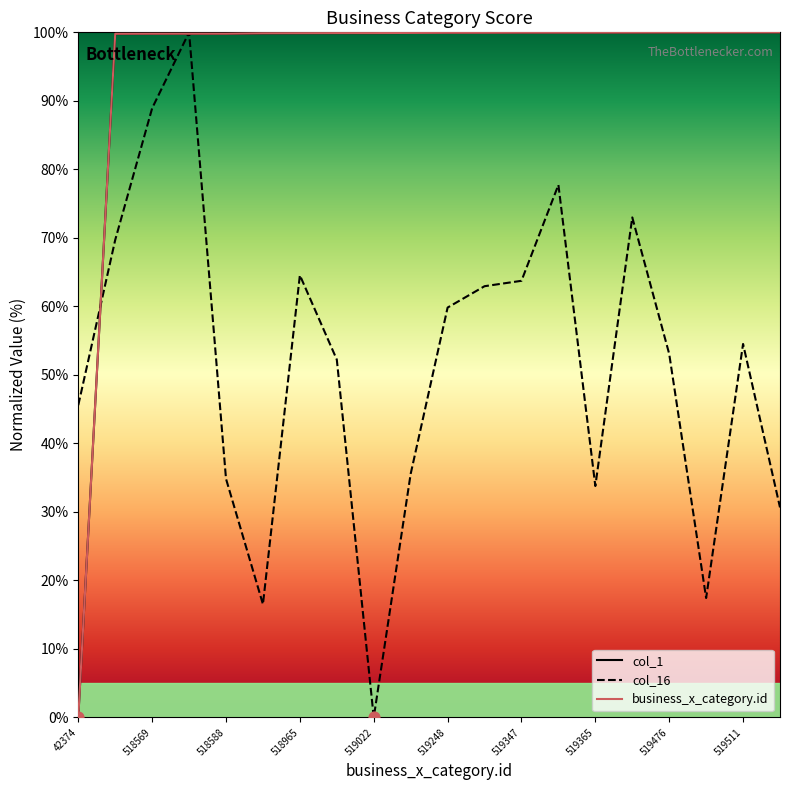

What are all the series names shown in the legend?

col_1, col_16, business_x_category.id